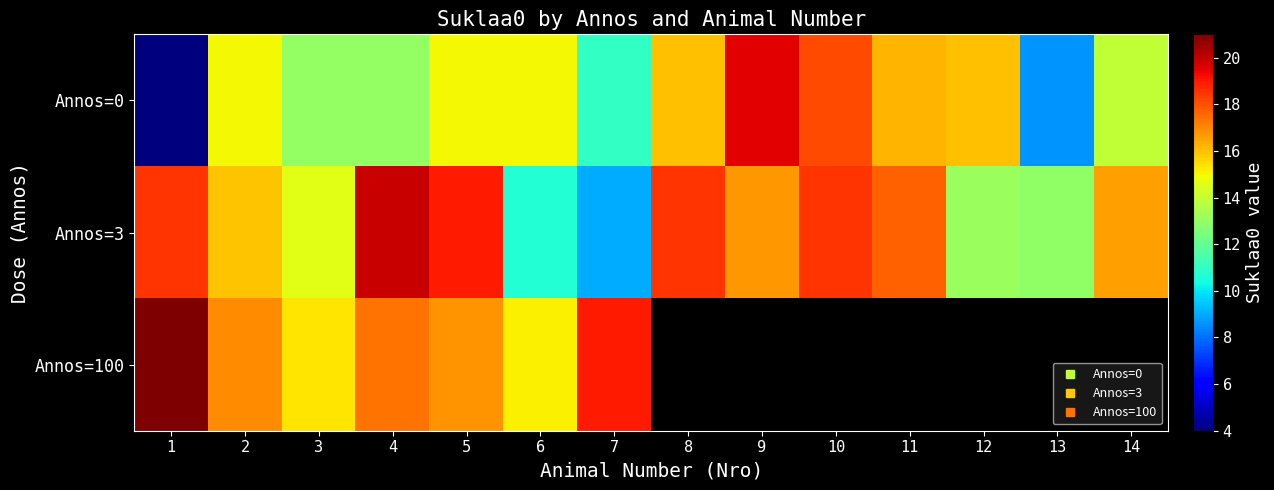

Read the Annos=0 value at 9.

19.5